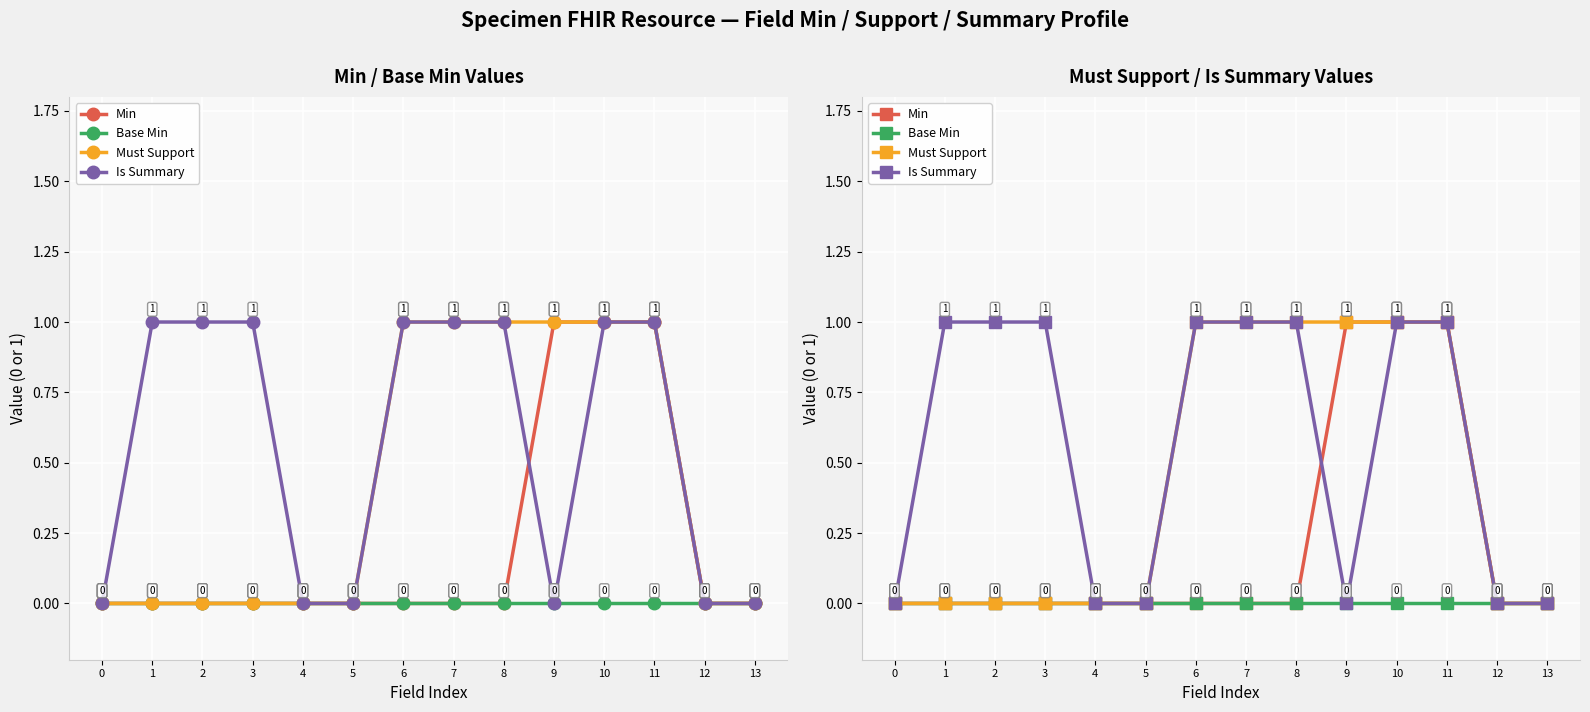

Rank the series at 7 from lowest to highest value.

Min, Base Min, Must Support, Is Summary